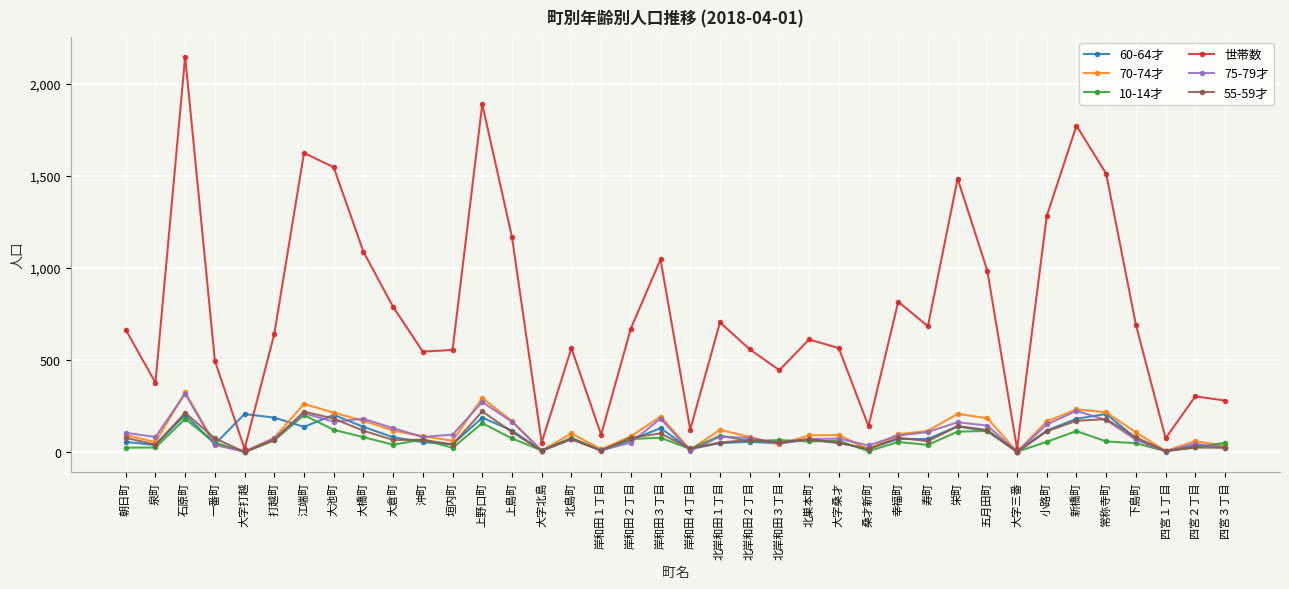

What is the label of the 38th point from the left?

四宮３丁目